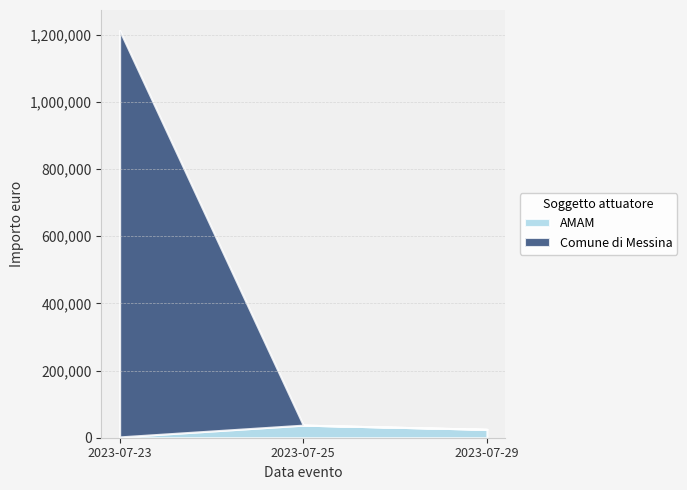

The Comune di Messina series shows 719005 at 3. True or false?

False